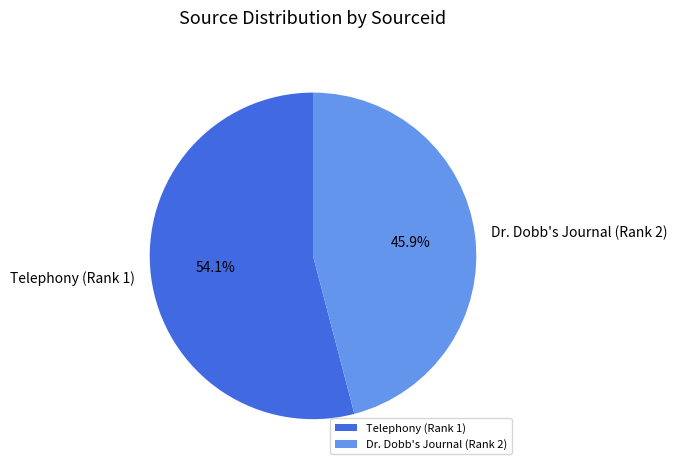

Which slice represents more than half of the pie?

Telephony (Rank 1)